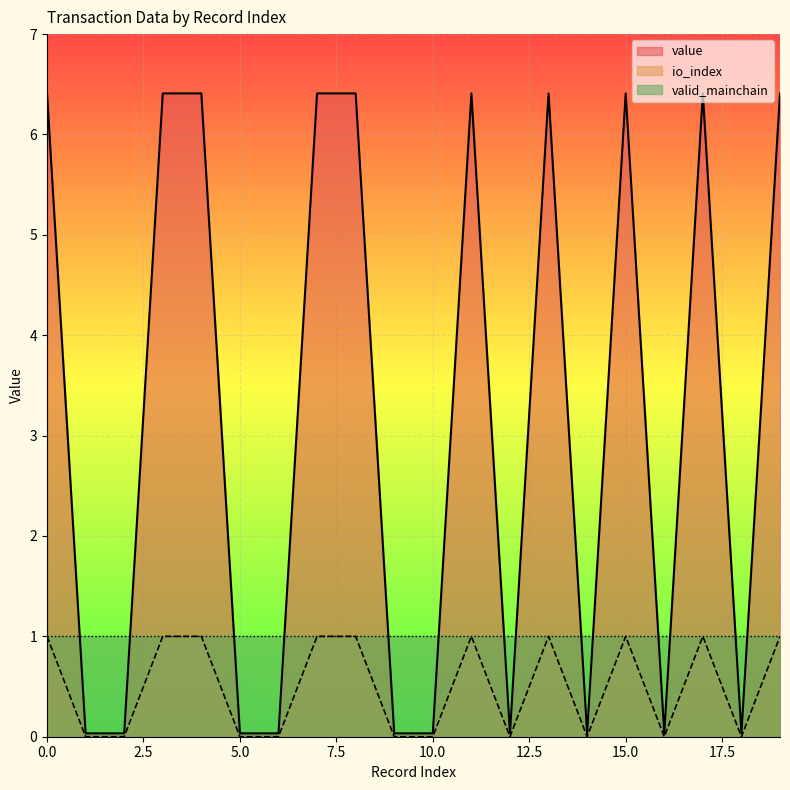

How many interior local peaks does the value series have?

4